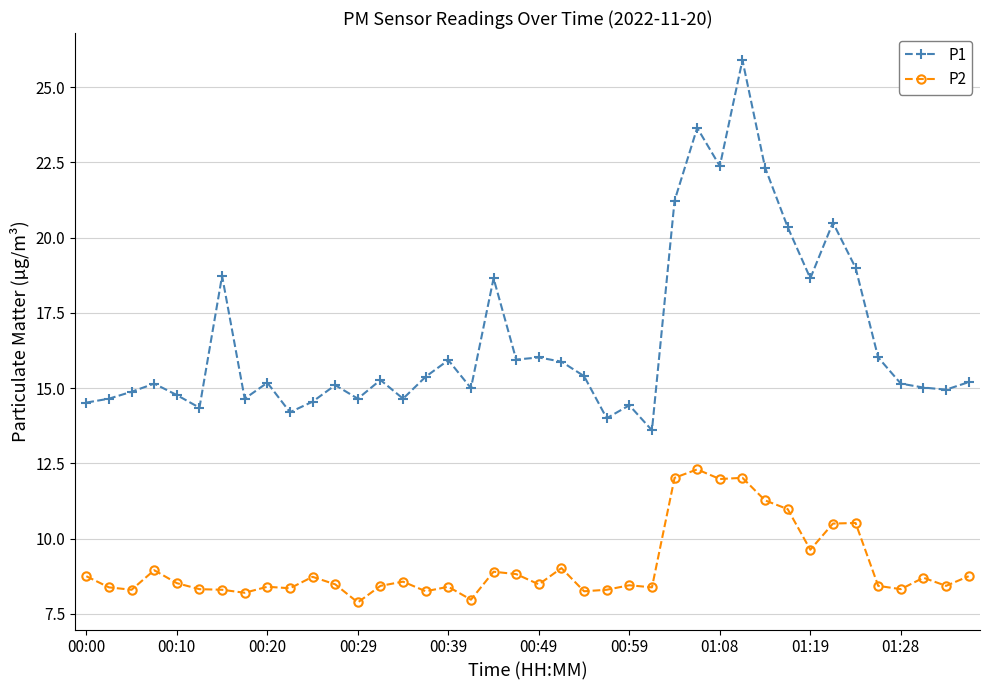

What is the difference between the maximum and minimum values in the P2 series?

4.4